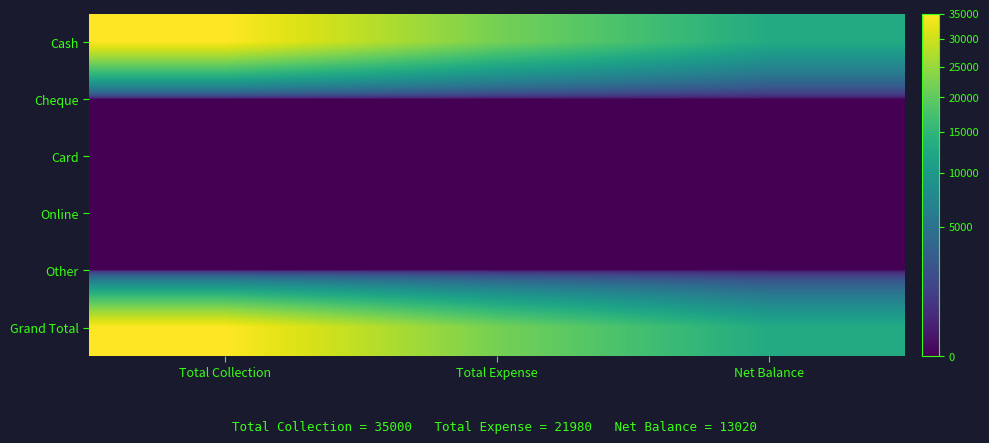

Which has a higher value, Net Balance or Total Collection?

Total Collection